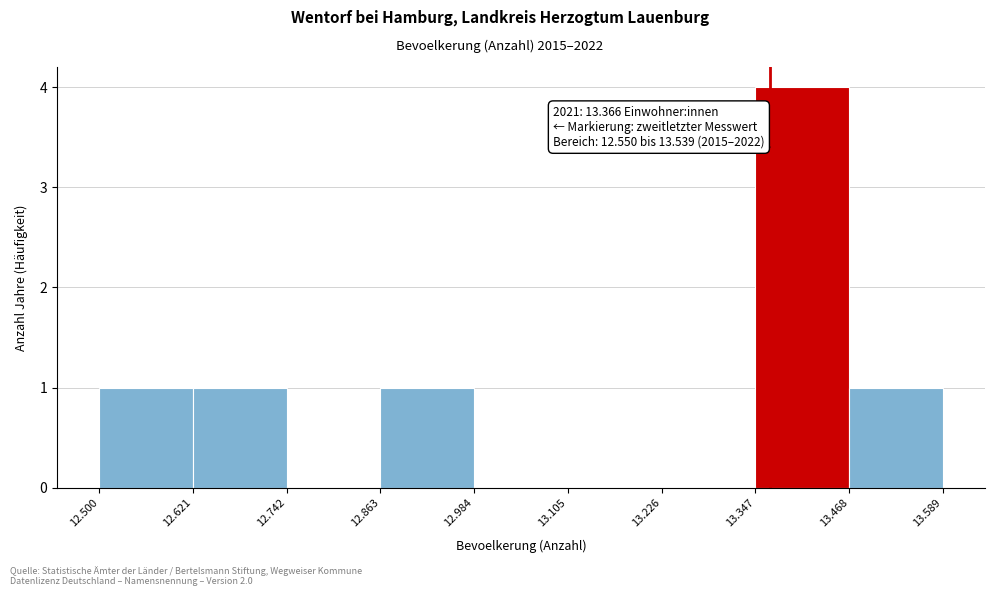

Reading left to right, what are all the values shown in this chart?

12.500=1	12.621=1	12.742=0	12.863=1	12.984=0	13.105=0	13.226=0	13.347=4	13.468=1